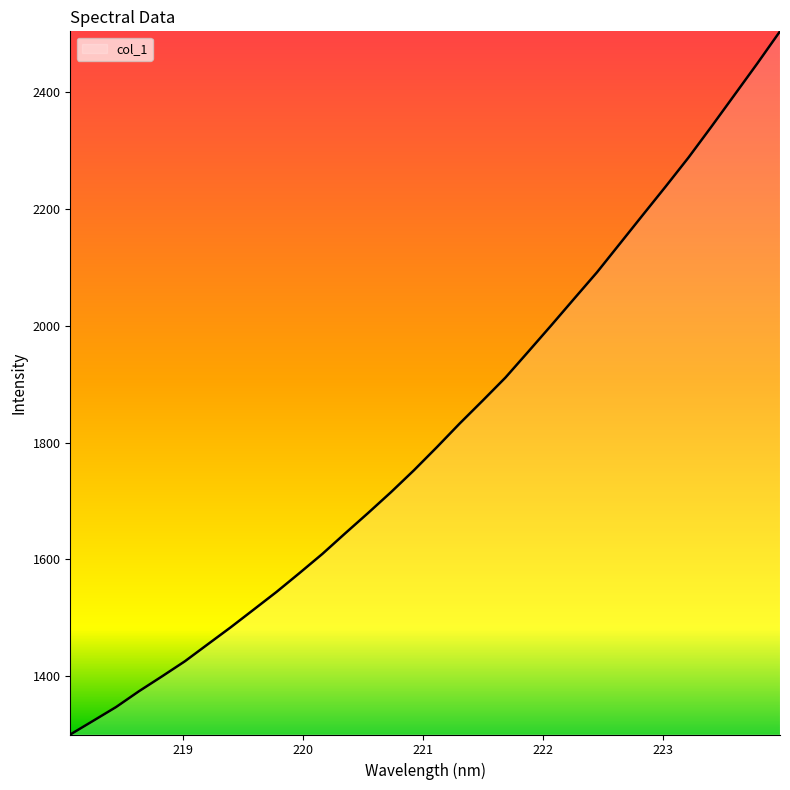

What is the minimum value shown in the chart?

1299.7